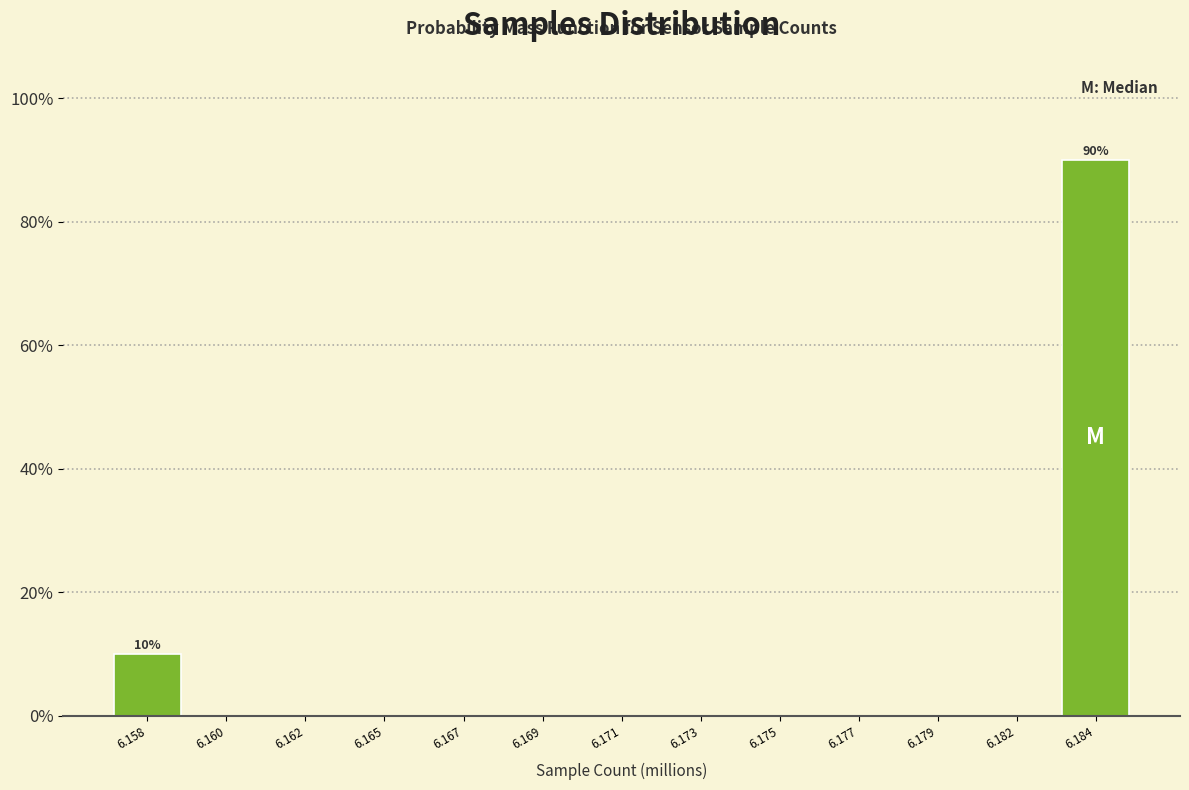

Reading right to left, transcribe all the data shown in this chart.

6.184=90	6.182=0	6.179=0	6.177=0	6.175=0	6.173=0	6.171=0	6.169=0	6.167=0	6.165=0	6.162=0	6.160=0	6.158=10